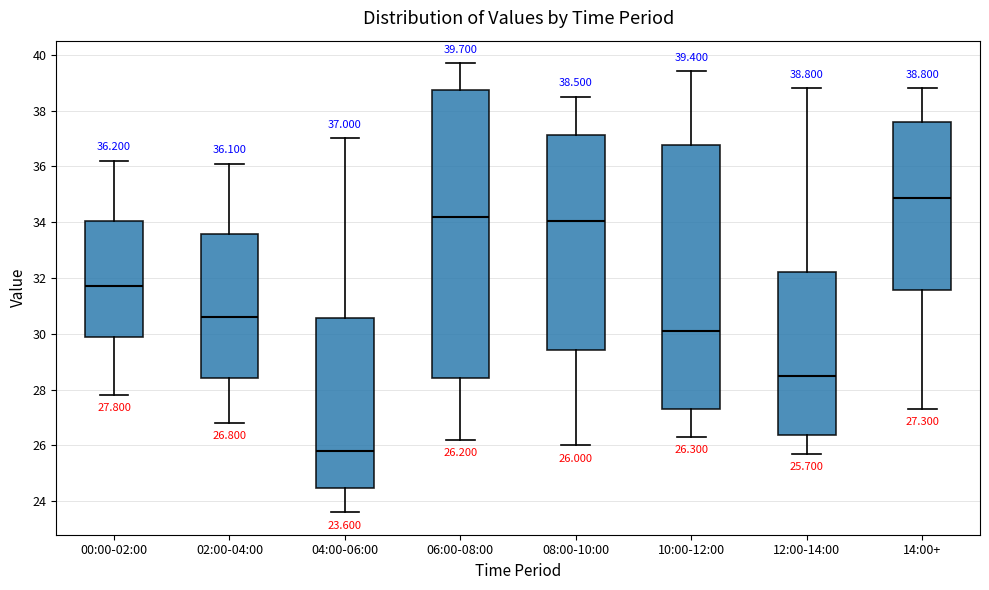

Comparing the boxes themselves (not the whiskers), which one is the tallest?

06:00-08:00